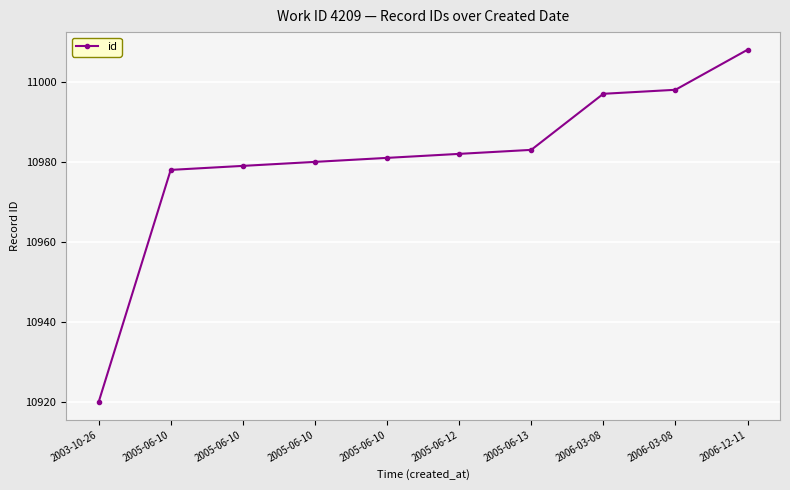

Reading left to right, what are all the values shown in this chart?

2003-10-26=10920	2005-06-10=10978	2005-06-10=10979	2005-06-10=10980	2005-06-10=10981	2005-06-12=10982	2005-06-13=10983	2006-03-08=10997	2006-03-08=10998	2006-12-11=11008